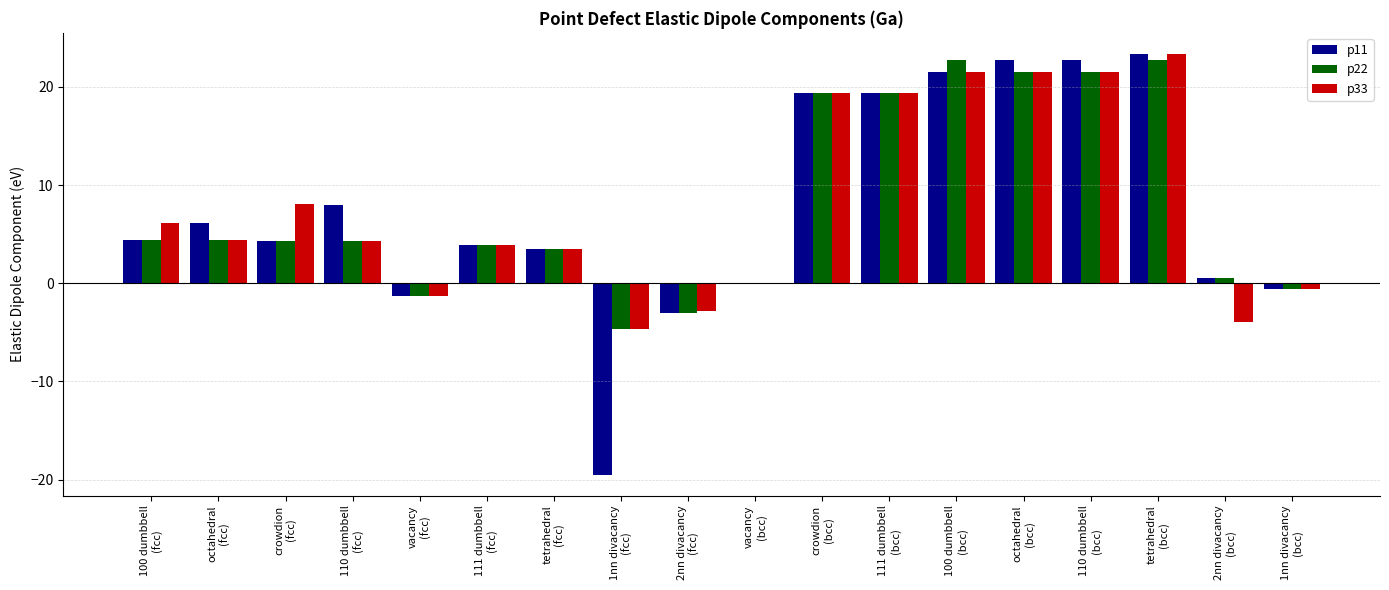

Is it true that p33 equals 2.3 at tetrahedral
(fcc)?

False